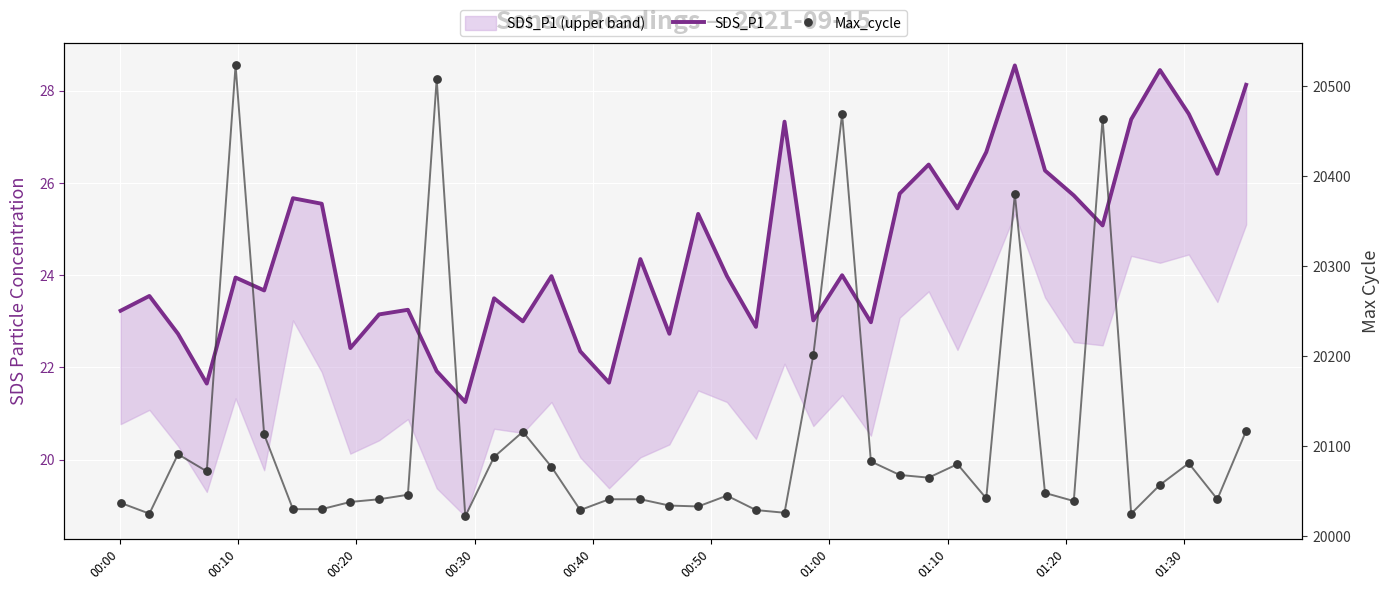

At how many categories does at least one series exceed 18655?

40